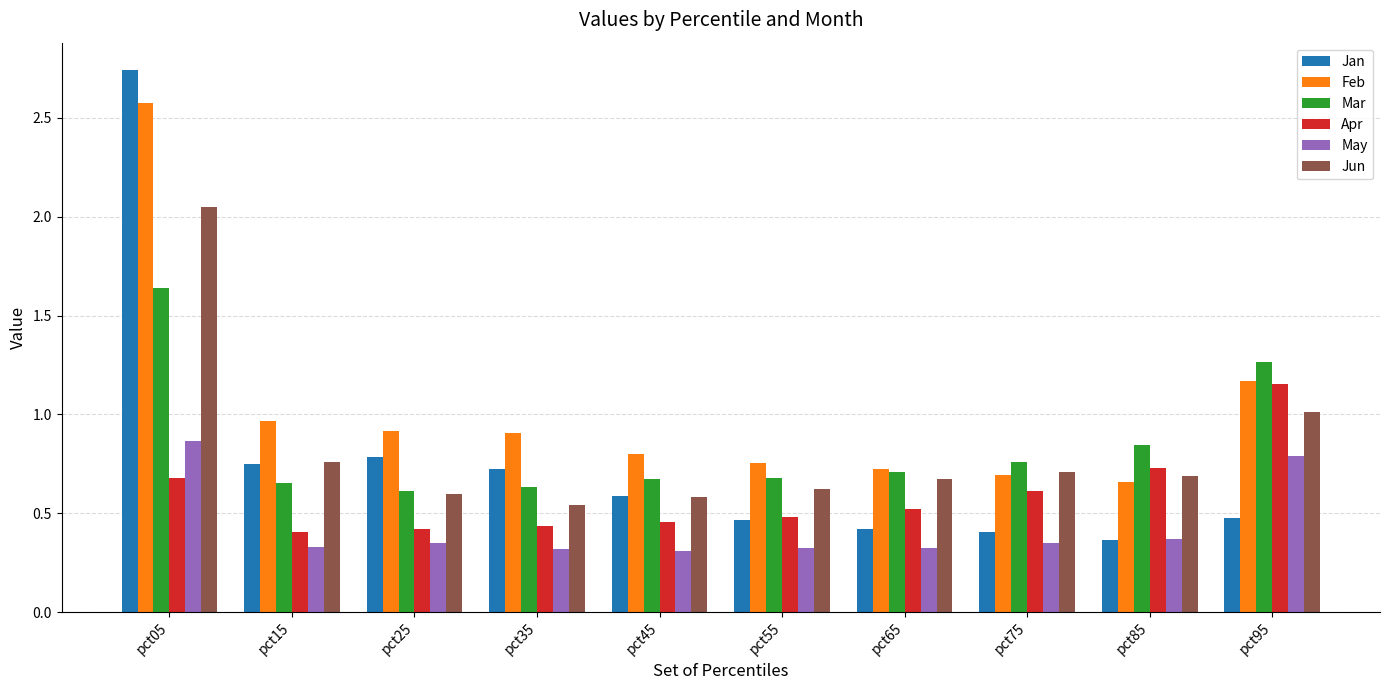

Between pct05 and pct45, which series saw the biggest shift?

Jan